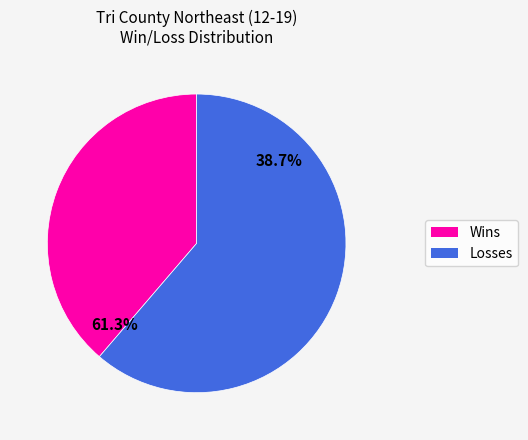

How many segments does this pie chart have?

2